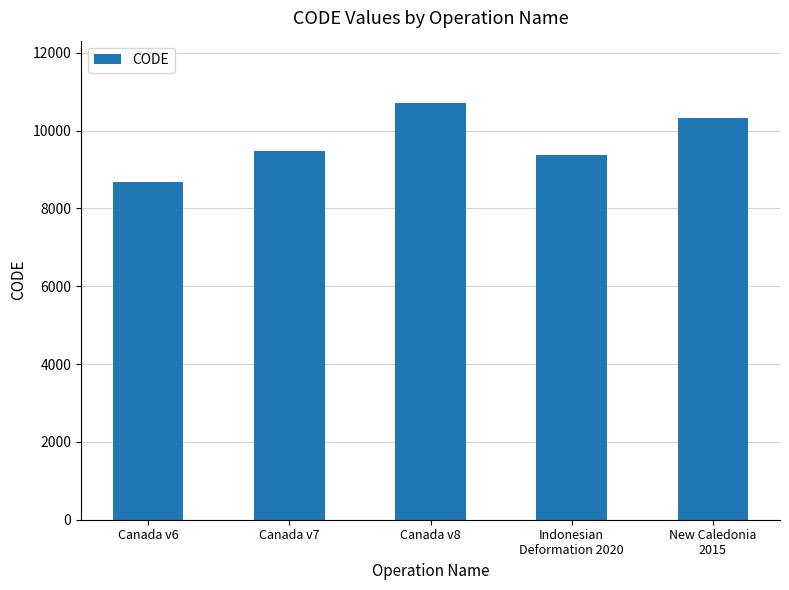

Count the number of categories in the chart.

5